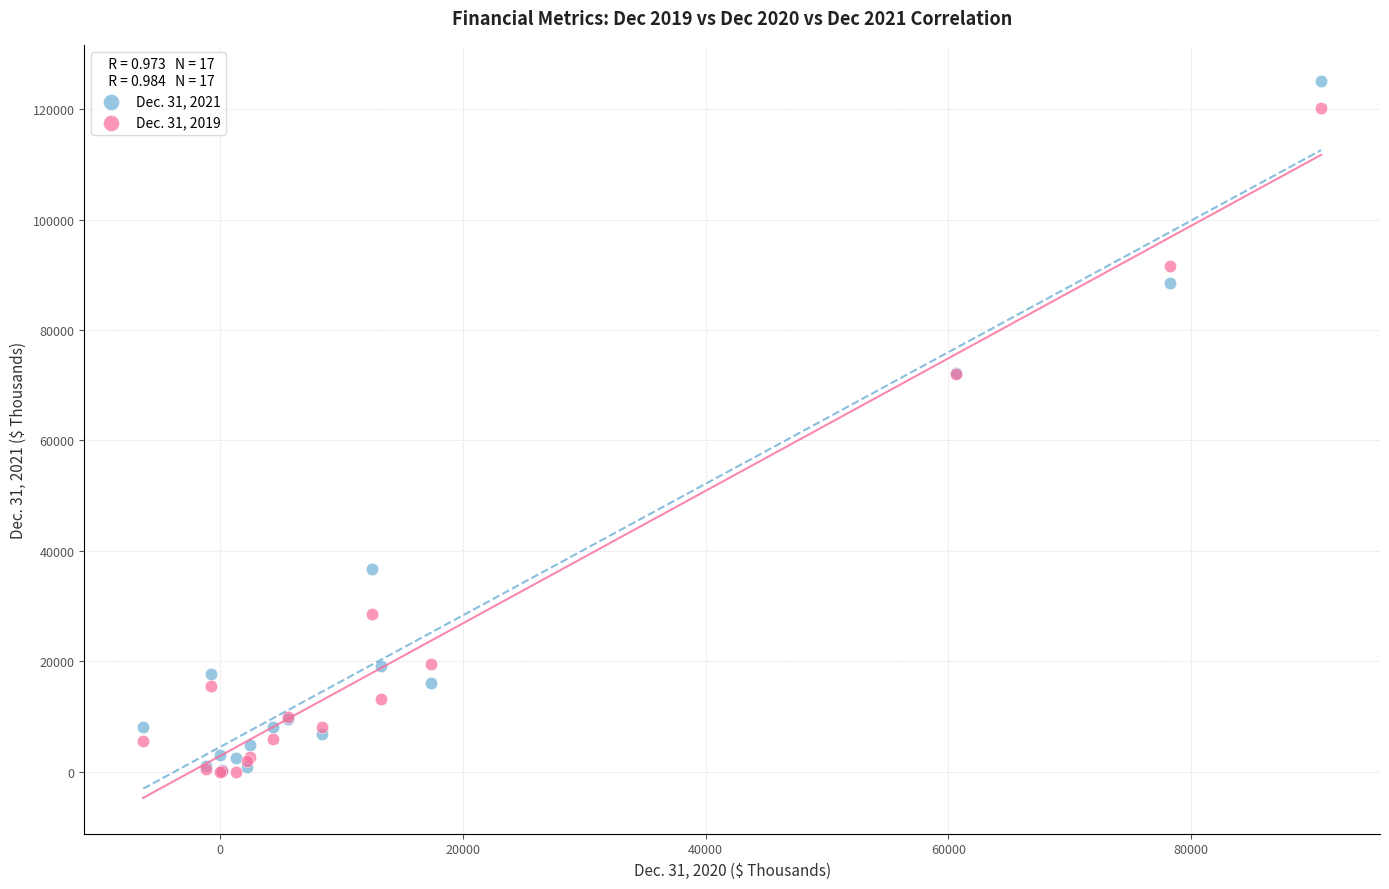

Which series has the largest Y range (max minus min)?

Dec. 31, 2021